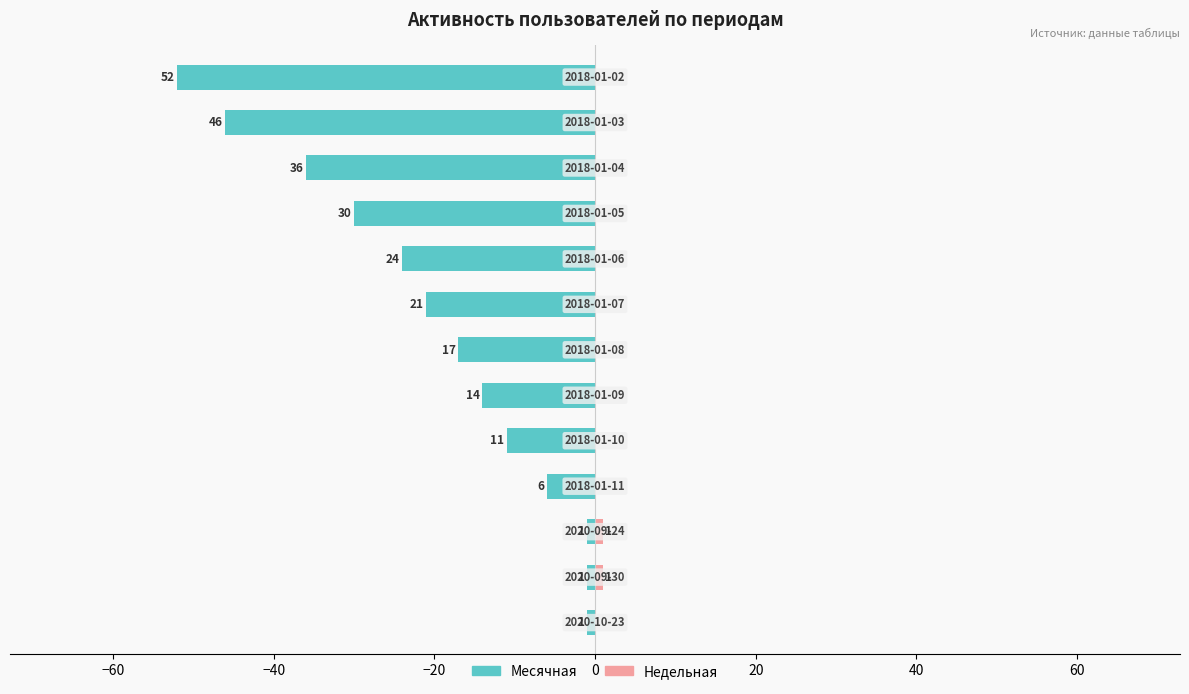

The Недельная series shows 0 at 10. True or false?

True